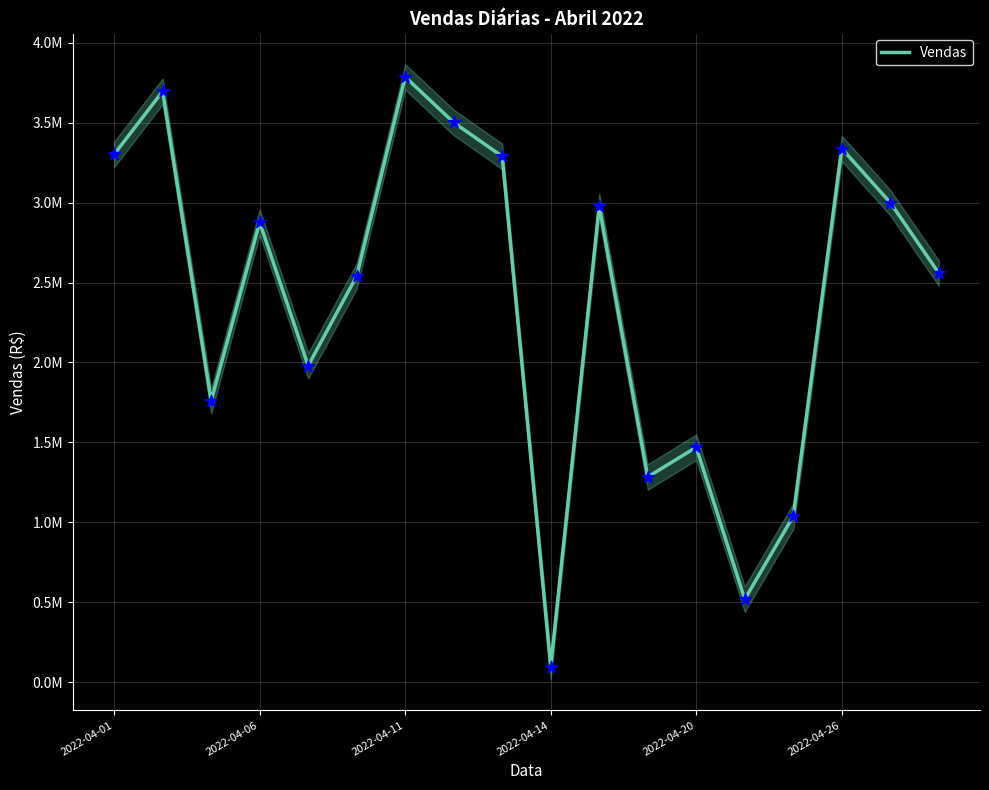

What is the change in value from 7 to 11?

-2216456